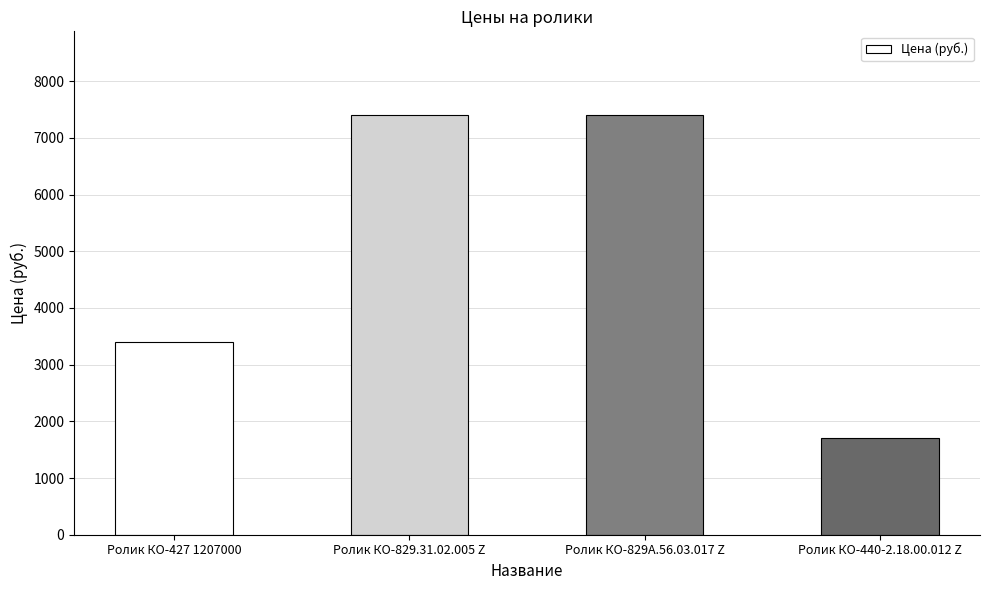

Count the number of data series in this chart.

1